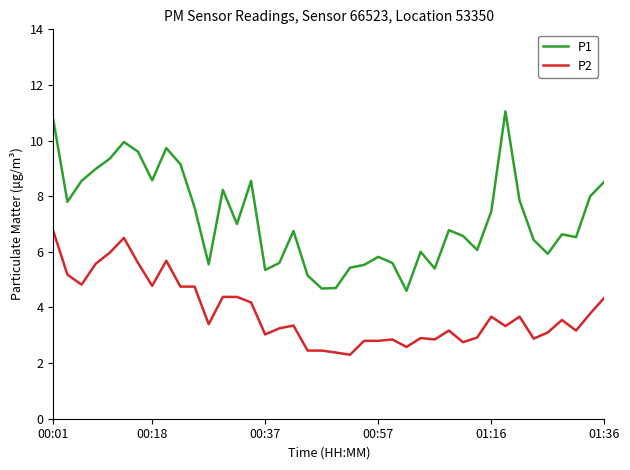

Which series has the widest spread of values?

P1